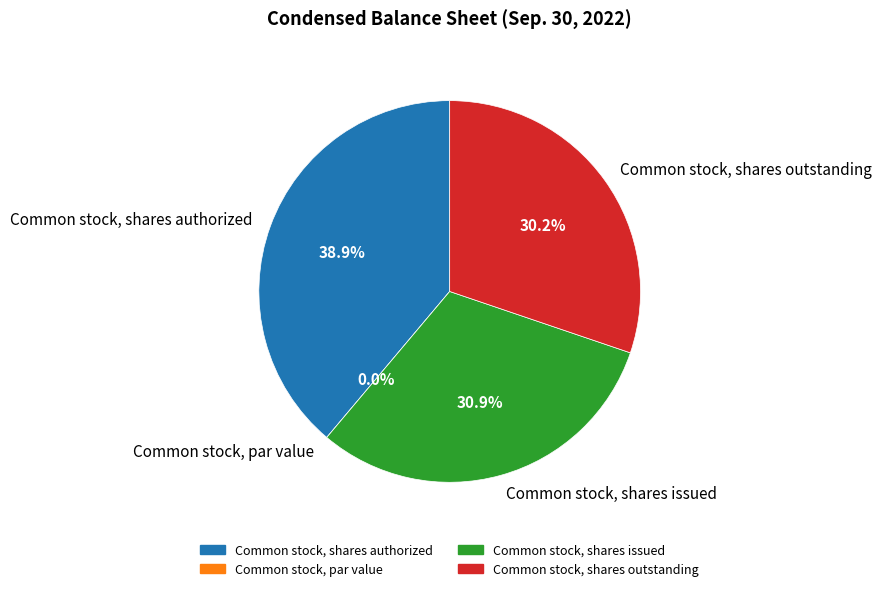

The Common stock, shares outstanding slice represents 30% of the pie. True or false?

True